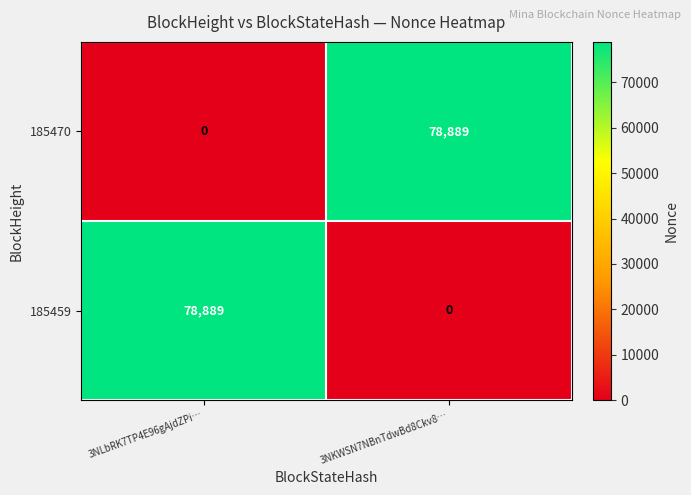

What is the sum of the 185459 values at 3NLbRK7TP4E96gAjdZPi… and 3NKWSN7NBnTdwBd8Ckv8…?

78889